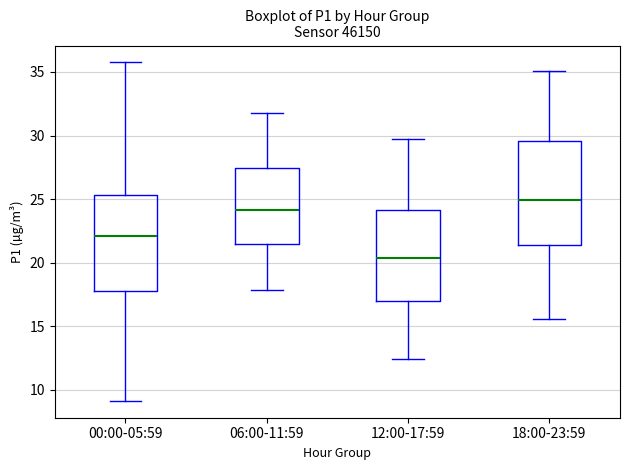

Which box is the tallest, from its lower edge to its upper edge?

18:00-23:59